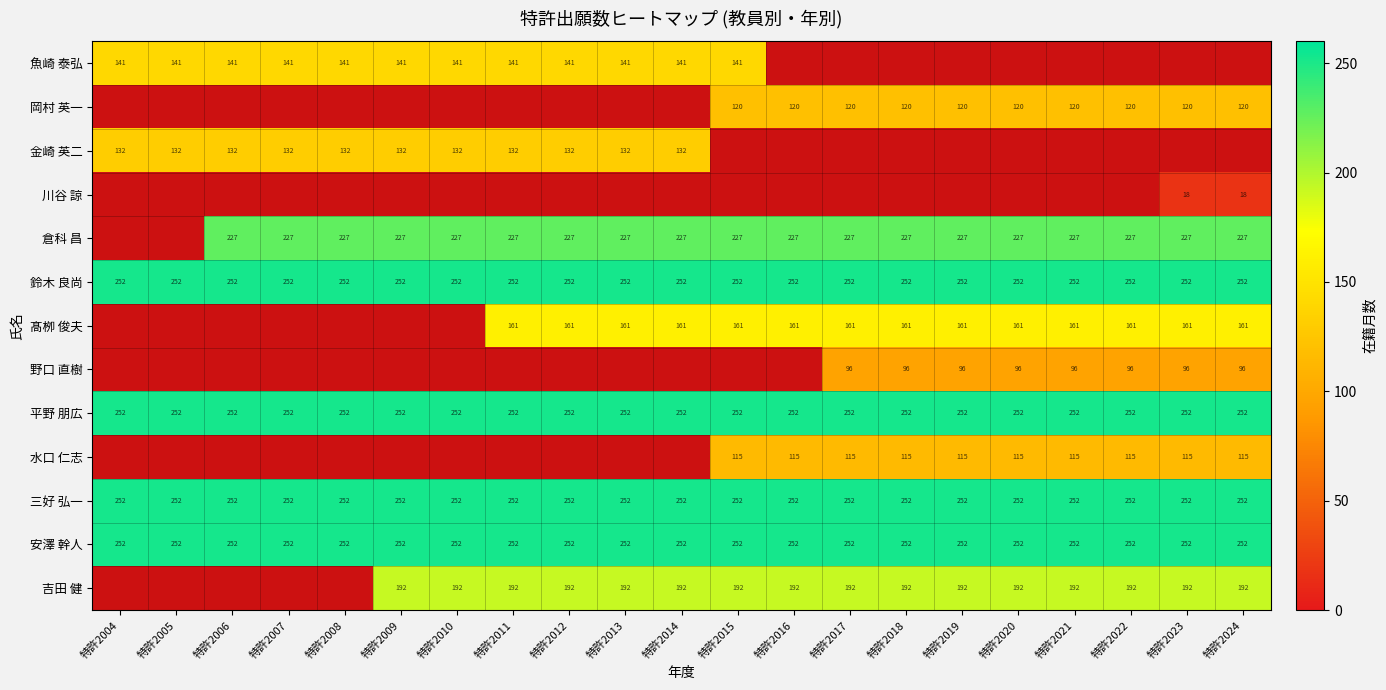

Is the value of 岡村 英一 at 特許2022 greater than the value of 平野 朋広 at 特許2021?

No